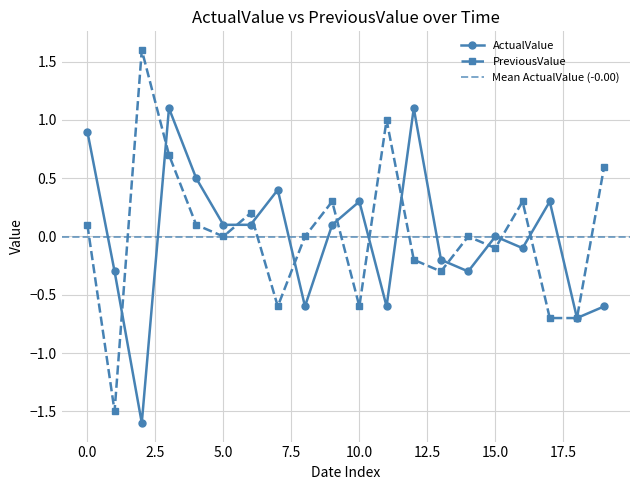

What is the maximum value for ActualValue?

1.1